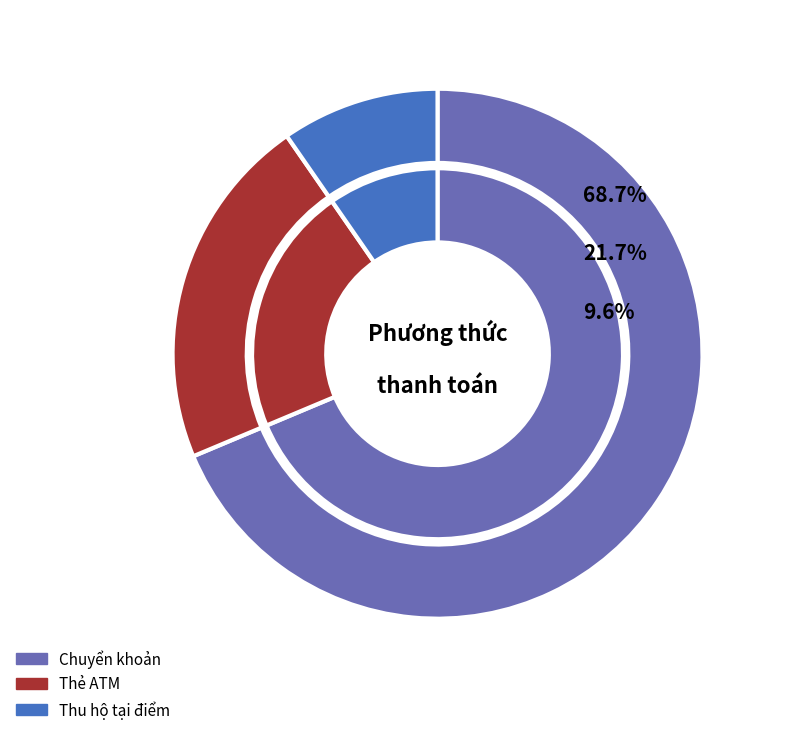

How many segments does this pie chart have?

3